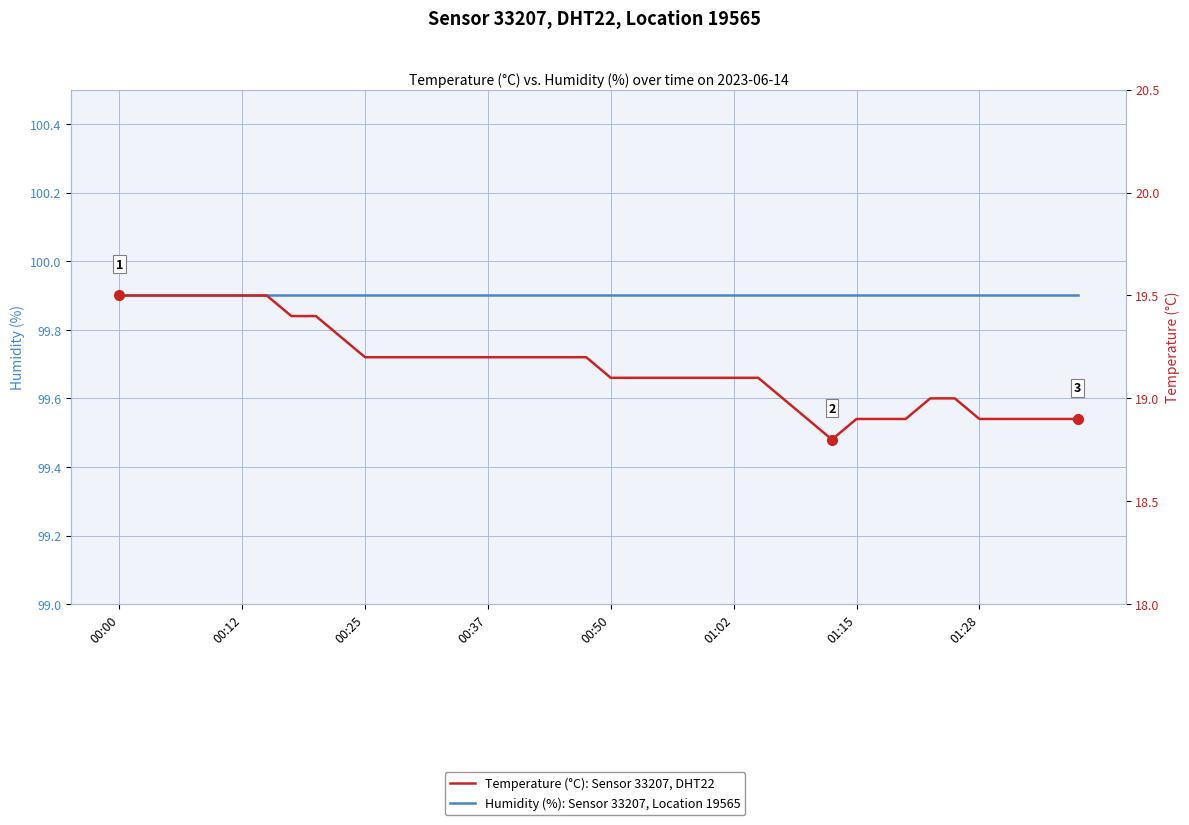

How many data points in Temperature (°C): Sensor 33207, DHT22 are less than 19?

10